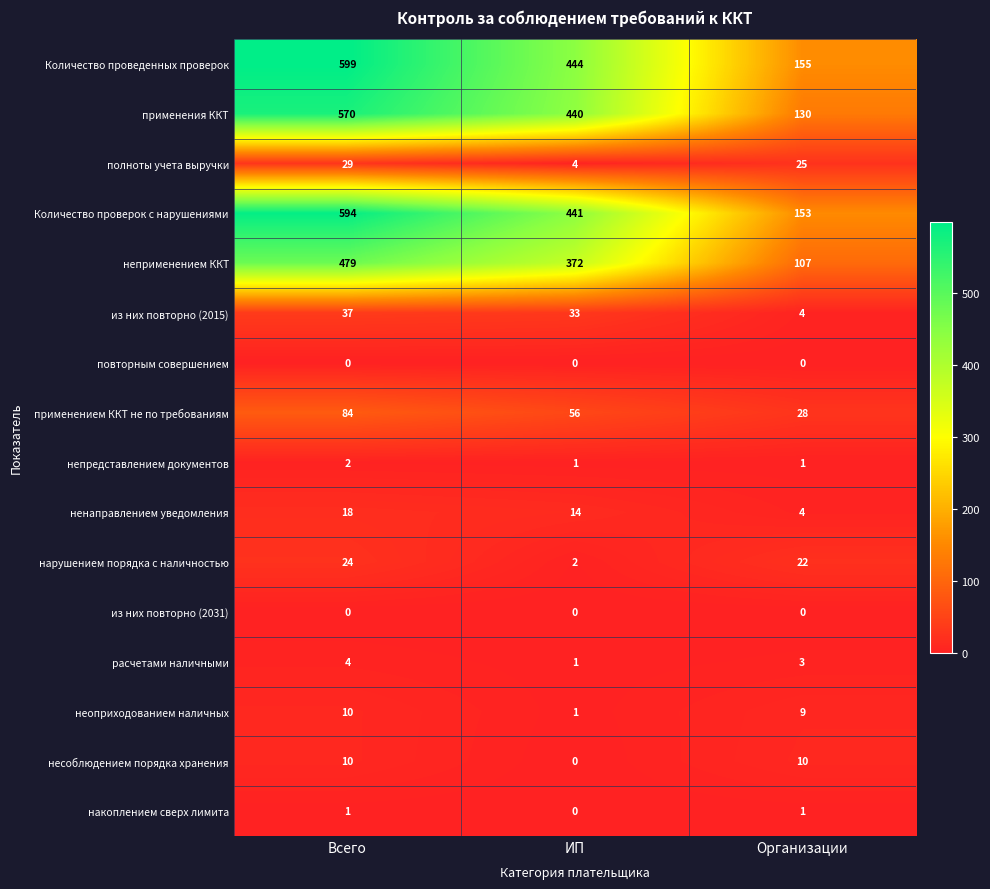

At which category does the chart reach its peak across all series?

Всего